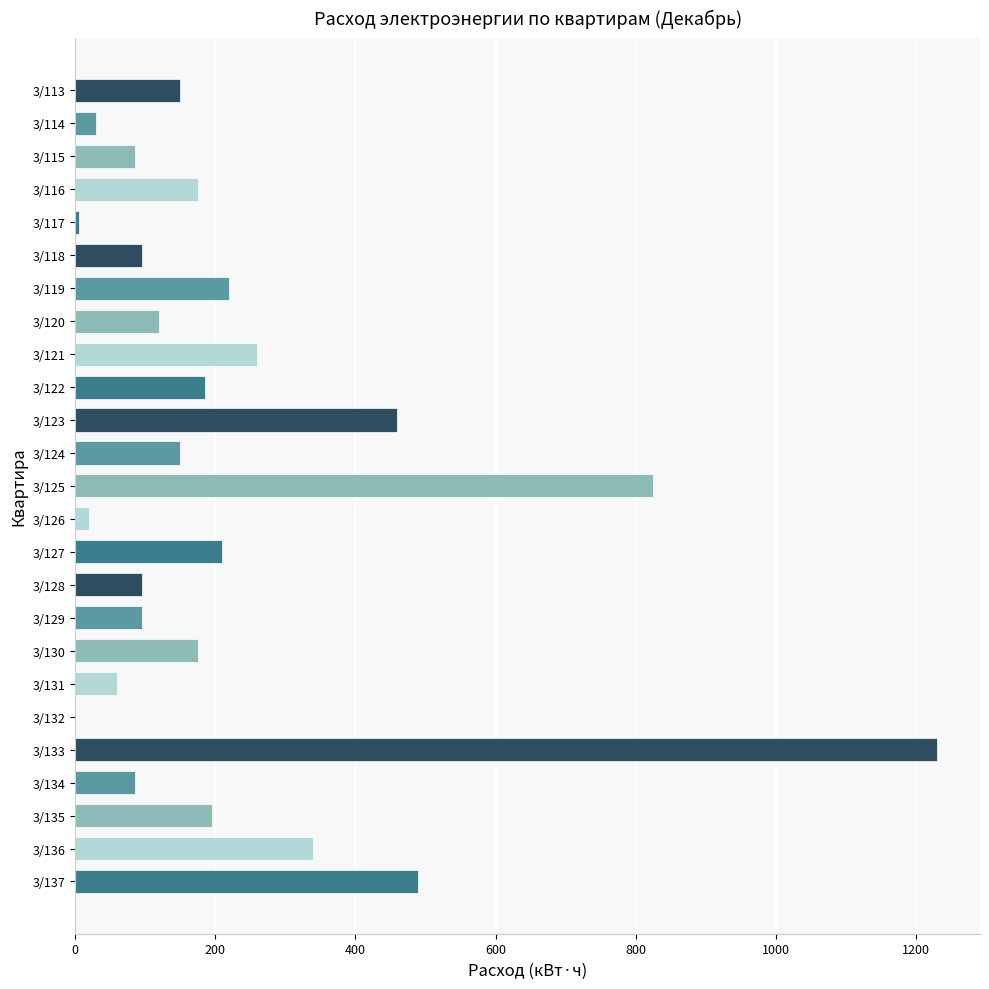

The chart shows a value of 77 at 3/122. True or false?

False